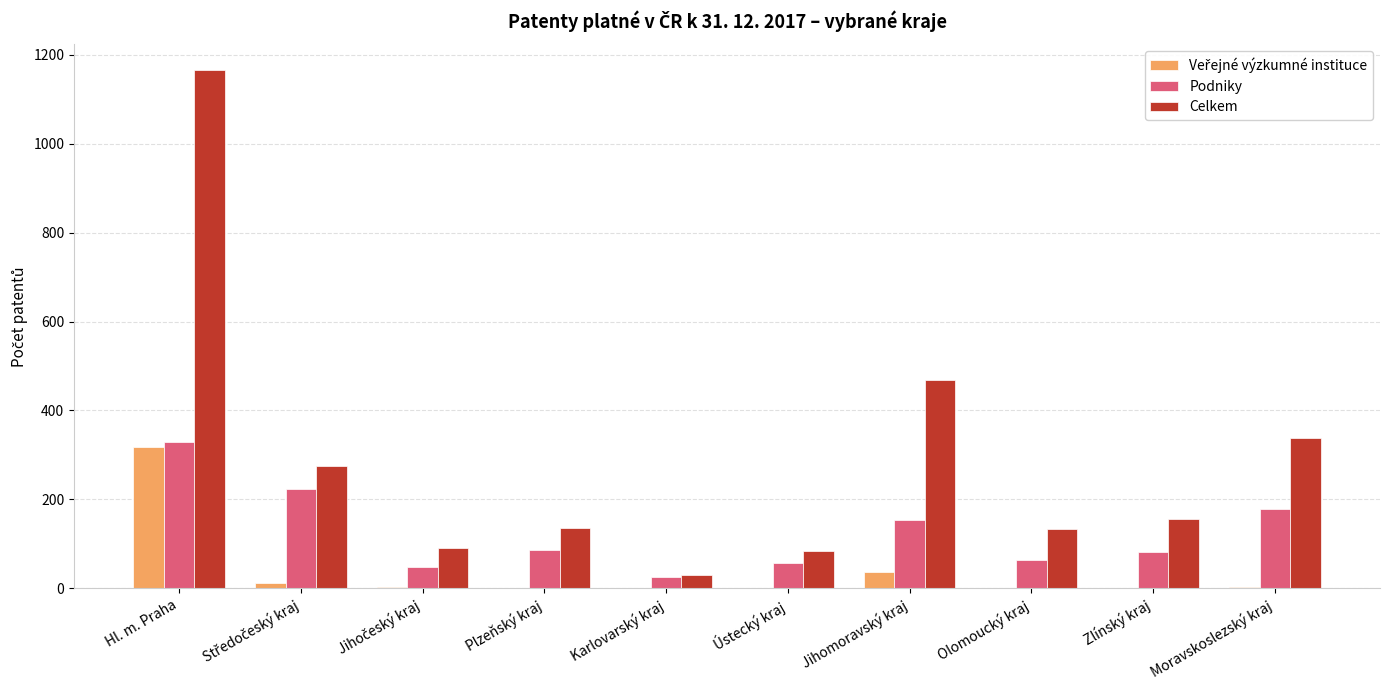

Does the chart contain stacked bars?

No